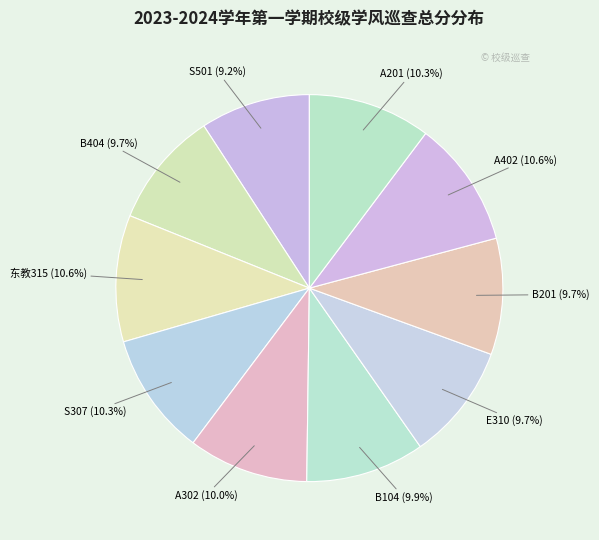

What is the ratio of the value at E310 to the value at S307?

0.9